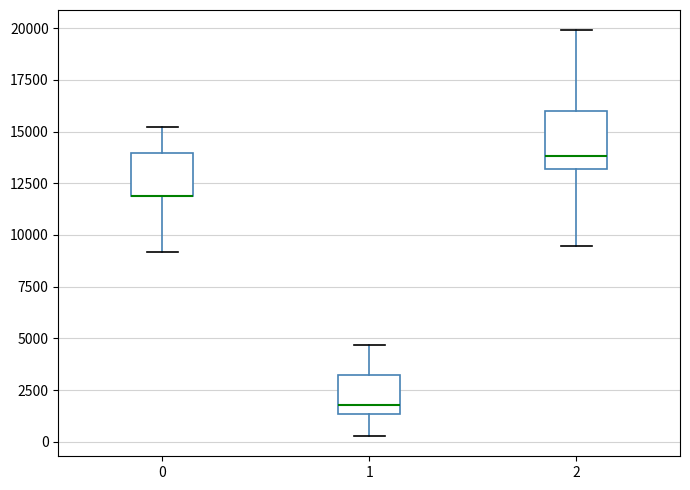

Reading left to right, read every box against the y-axis: the position of its median line, the range the box covers, and the ends of its whiskers. The values are not printed on the chart, so give them approximately, as read against the axis.

0: median 12000 (drawn on the box's lower edge), box 12000 to 14000, whiskers 9000 to 15000
1: median 2000, box 1500 to 3000, whiskers 500 to 4500
2: median 14000, box 13000 to 16000, whiskers 9500 to 20000